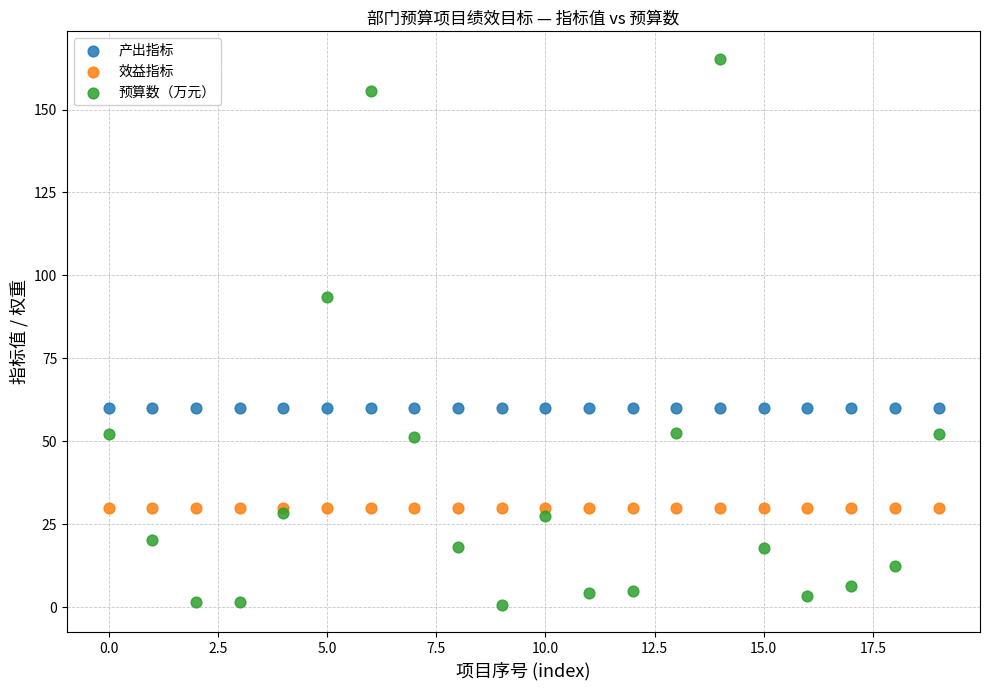

In the 预算数（万元） series, what Y value is closest to 82?

93.4